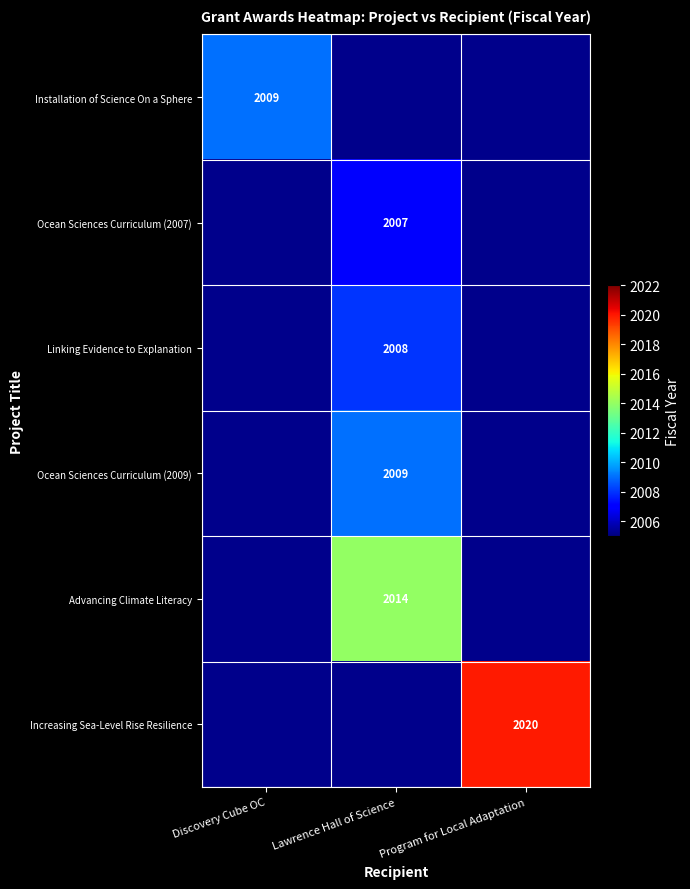

Is the value of Advancing Climate Literacy at Lawrence Hall of Science greater than the value of Installation of Science On a Sphere at Discovery Cube OC?

Yes